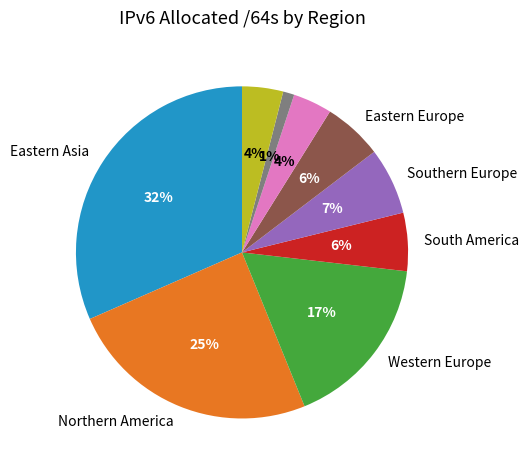

Is there a majority slice in this chart?

No